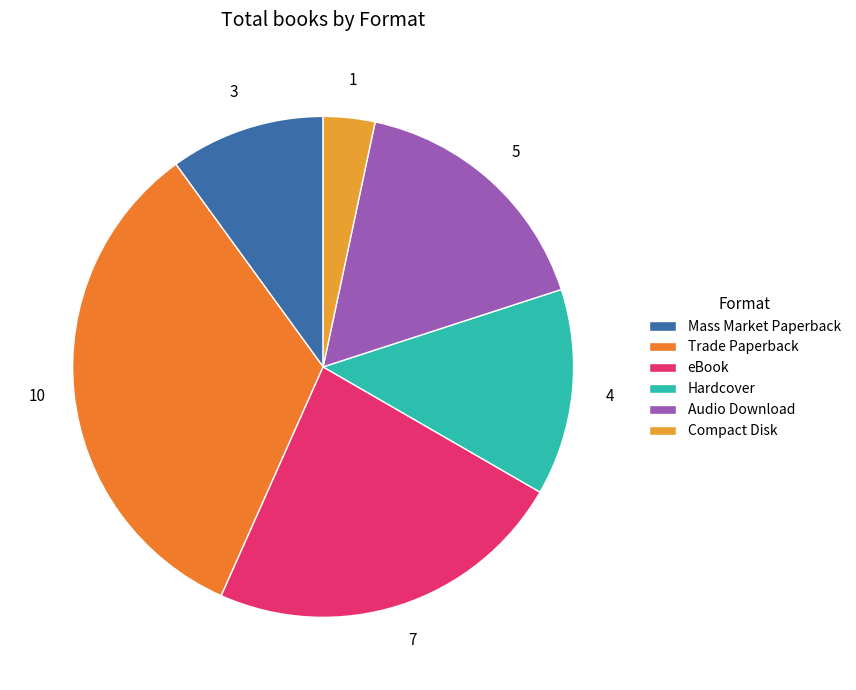

What percentage do Mass Market Paperback and Compact Disk together represent?

13.3%